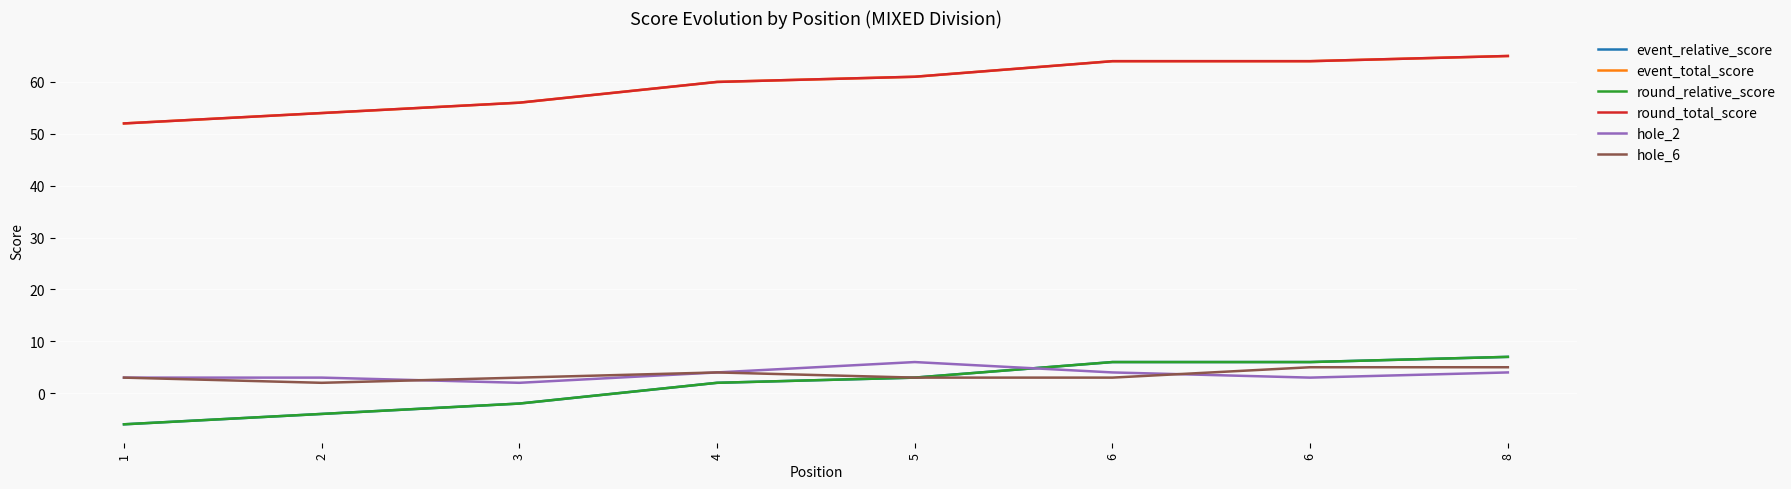

What is the difference between the highest and lowest values at 6?

61